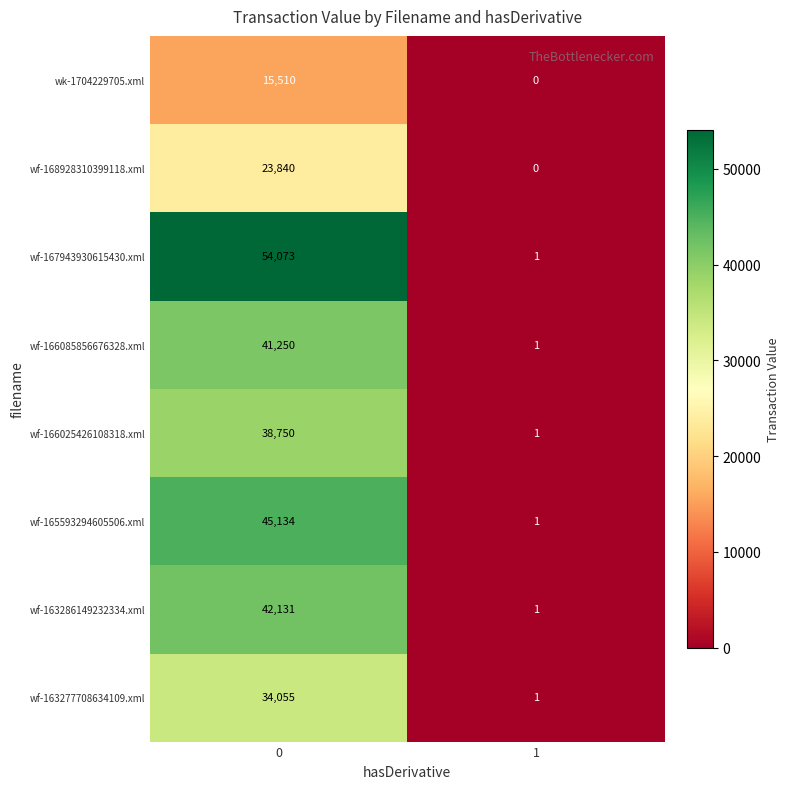

What is the maximum value shown in the chart?

54073